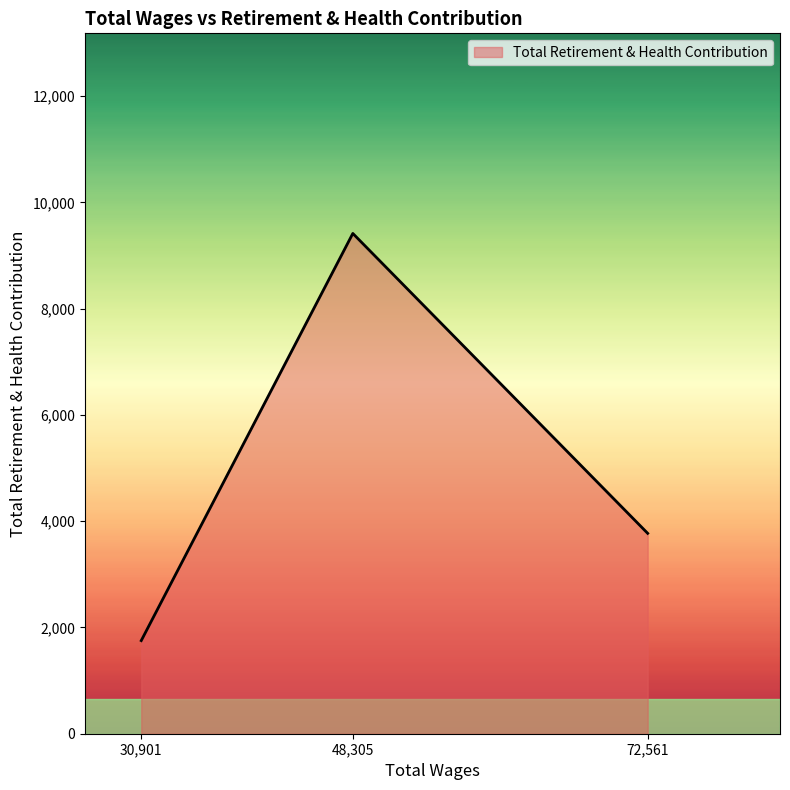

Which has a higher value, 48,305 or 72,561?

48,305